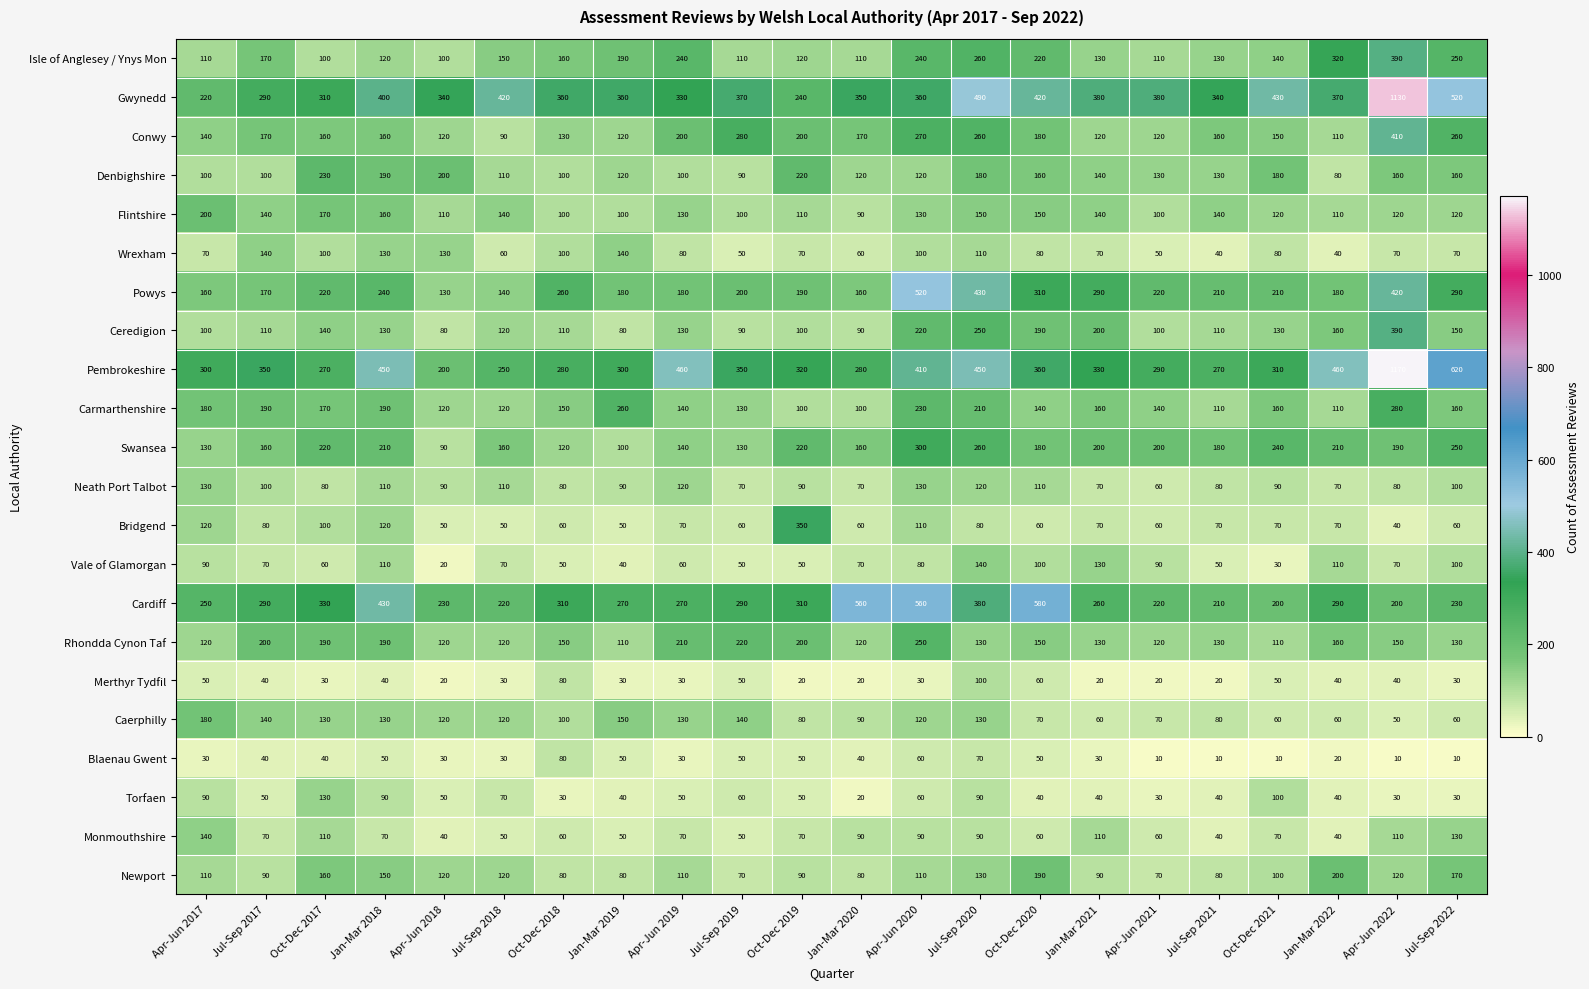

Count the number of categories in the chart.

22